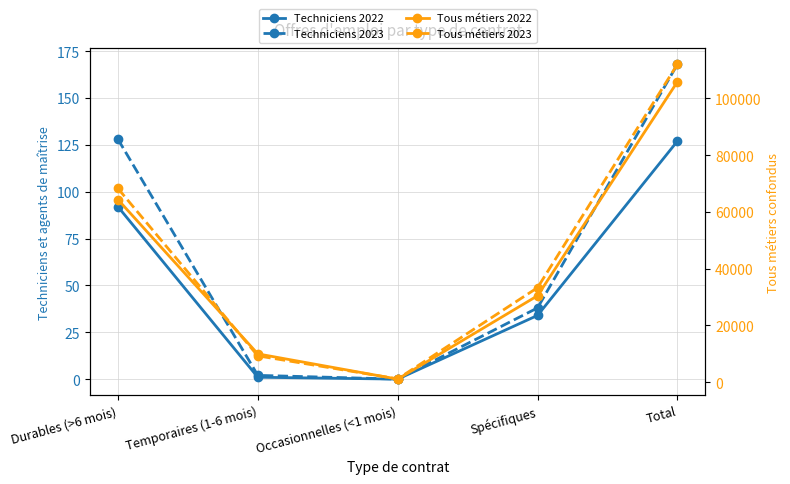

What is the difference between the Techniciens 2023 values at Total and Temporaires (1-6 mois)?

166